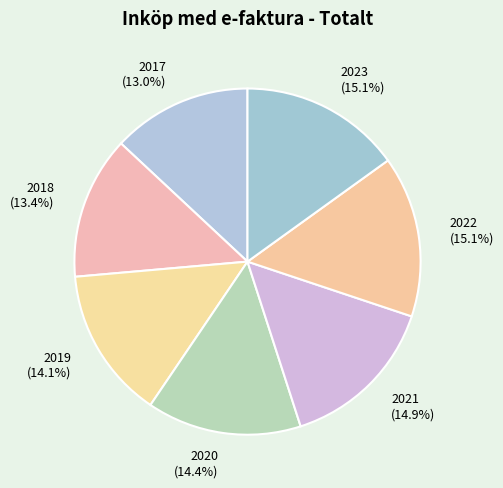

How many slices are in this pie chart?

7